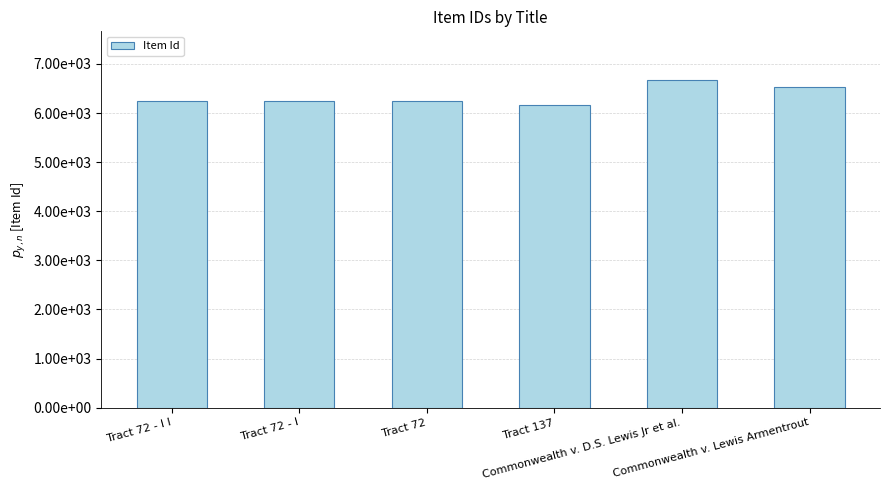

What is the label of the 1st bar from the left?

Tract 72 - I I